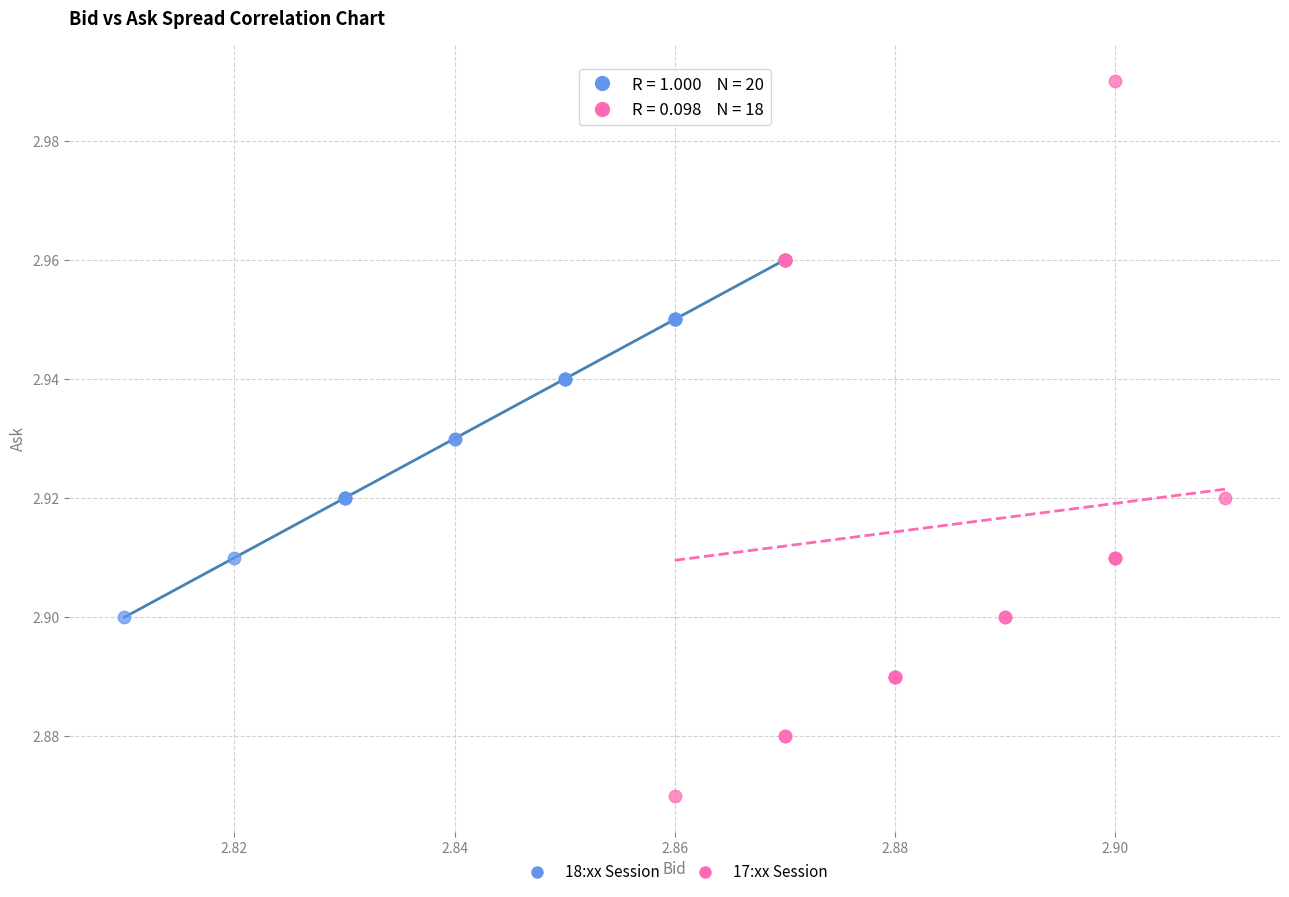

Which series has the widest spread of Y values?

17:xx Session